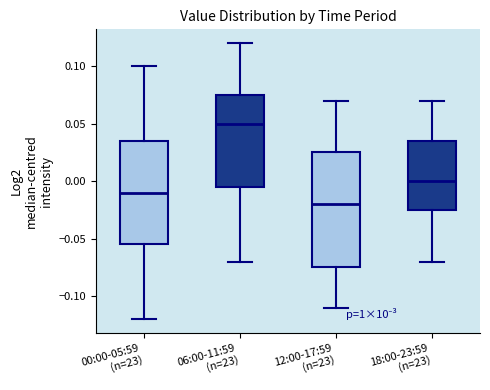

Reading left to right, read every box against the y-axis: the position of its median line, the range the box covers, and the ends of its whiskers. The values are not printed on the chart, so give them approximately, as read against the axis.

00:00-05:59 (n=23): median -0.010, box -0.055 to 0.035, whiskers -0.120 to 0.100
06:00-11:59 (n=23): median 0.050, box -0.005 to 0.075, whiskers -0.070 to 0.120
12:00-17:59 (n=23): median -0.020, box -0.075 to 0.025, whiskers -0.110 to 0.070
18:00-23:59 (n=23): median 0.000, box -0.025 to 0.035, whiskers -0.070 to 0.070